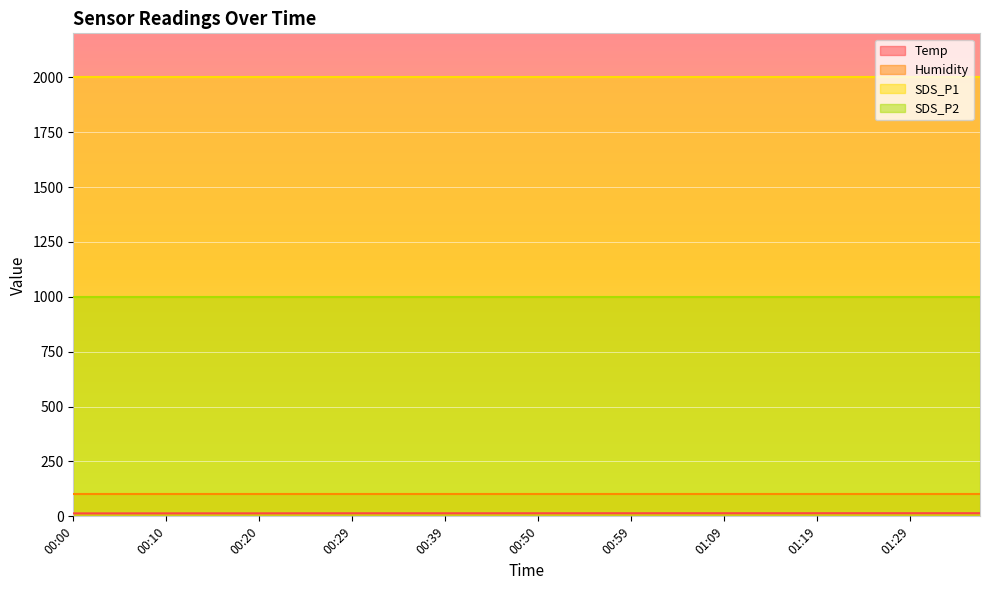

List the labels in order of Humidity value, smallest first.

00:00, 00:02, 00:05, 00:07, 00:10, 00:12, 00:15, 00:17, 00:20, 00:22, 00:25, 00:27, 00:29, 00:32, 00:34, 00:37, 00:39, 00:42, 00:45, 00:47, 00:50, 00:52, 00:54, 00:57, 00:59, 01:02, 01:04, 01:07, 01:09, 01:12, 01:14, 01:17, 01:19, 01:22, 01:24, 01:27, 01:29, 01:31, 01:34, 01:36